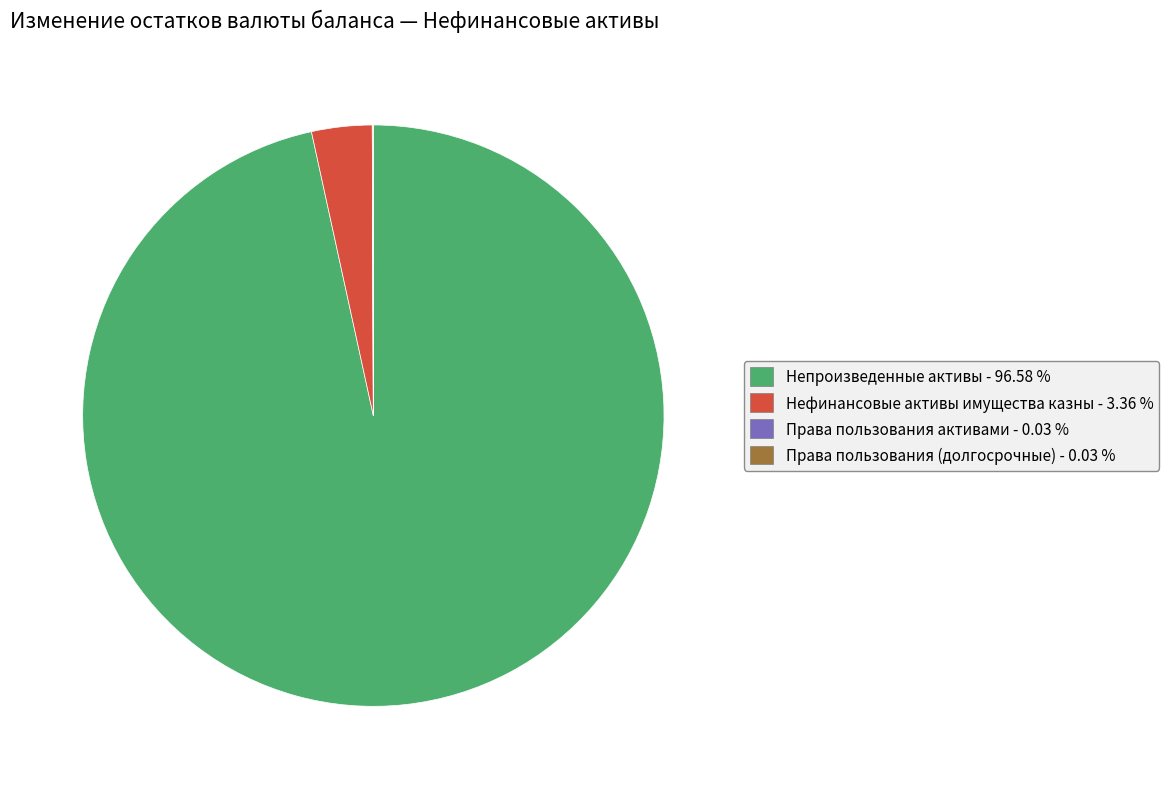

Does Непроизведенные активы - 96.58 % account for over 50% of the chart?

Yes